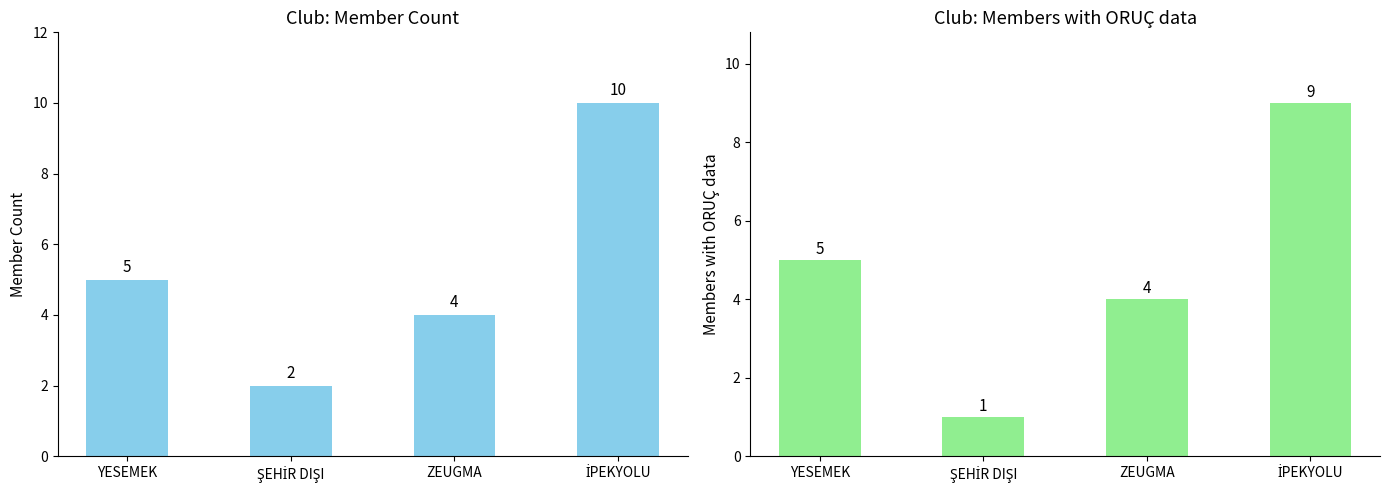

What is the value of the Members with ORUÇ data bar at the 4th from the left?

9